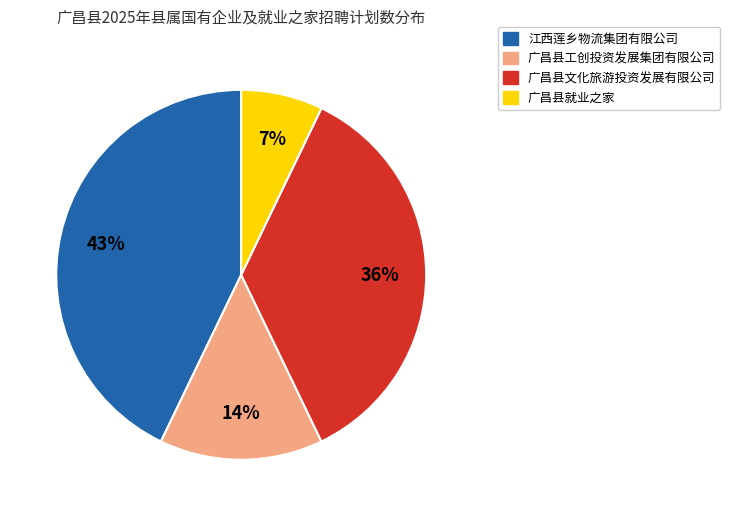

How many segments does this pie chart have?

4